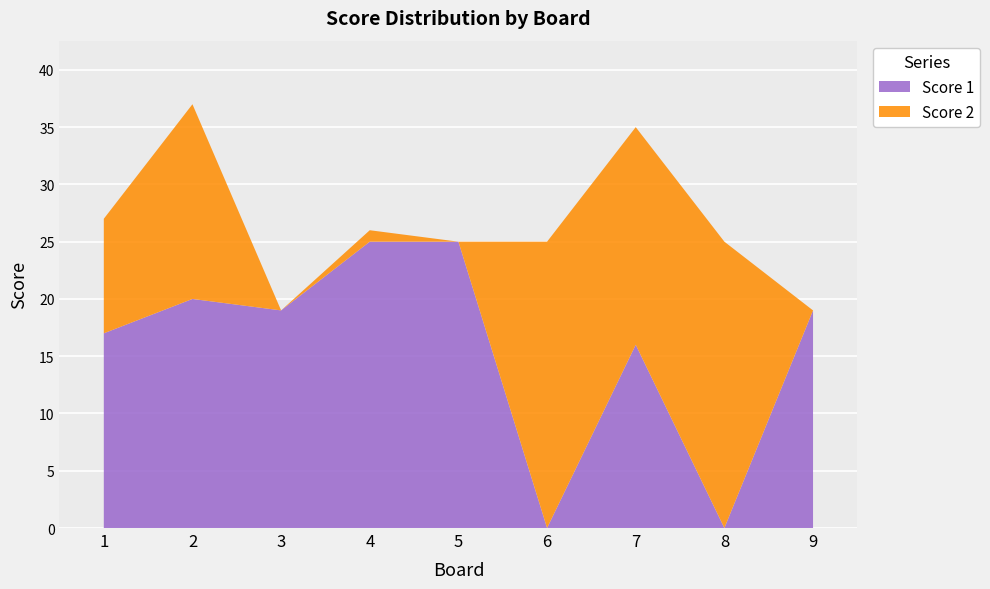

Reading right to left, transcribe all the data shown in this chart.

Score 1: 19	0	16	0	25	25	19	20	17
Score 2: 0	25	19	25	0	1	0	17	10